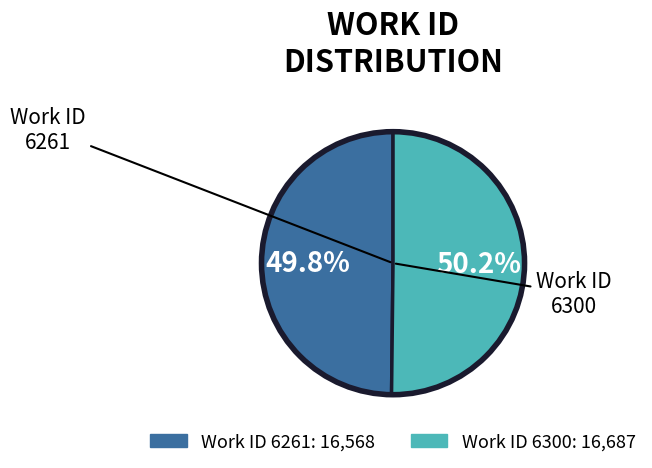

To the nearest percent, what percentage of the pie is 6300?

50%